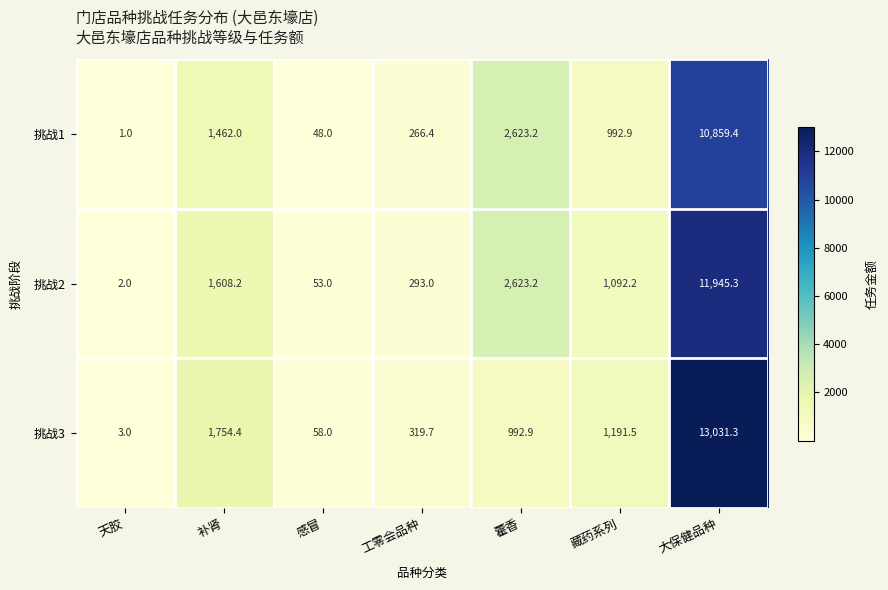

Reading left to right, what are all the values shown in this chart?

挑战1: 1.0	1462.0	48.0	266.4	2623.2	992.9	10859.4
挑战2: 2.0	1608.2	53.0	293.0	2623.2	1092.2	11945.3
挑战3: 3.0	1754.4	58.0	319.7	992.9	1191.5	13031.3